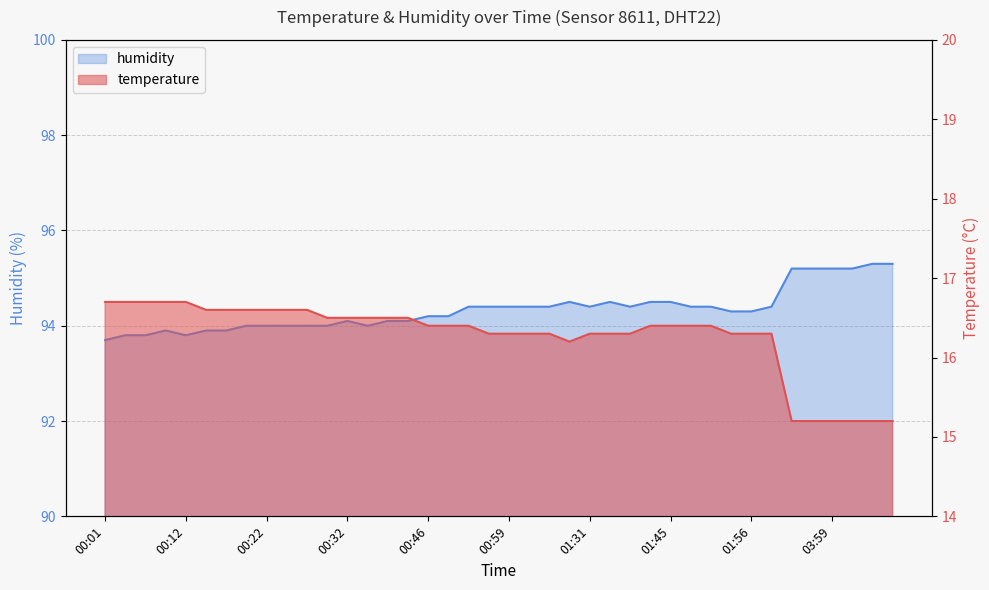

Where is the first local minimum for humidity?

00:12